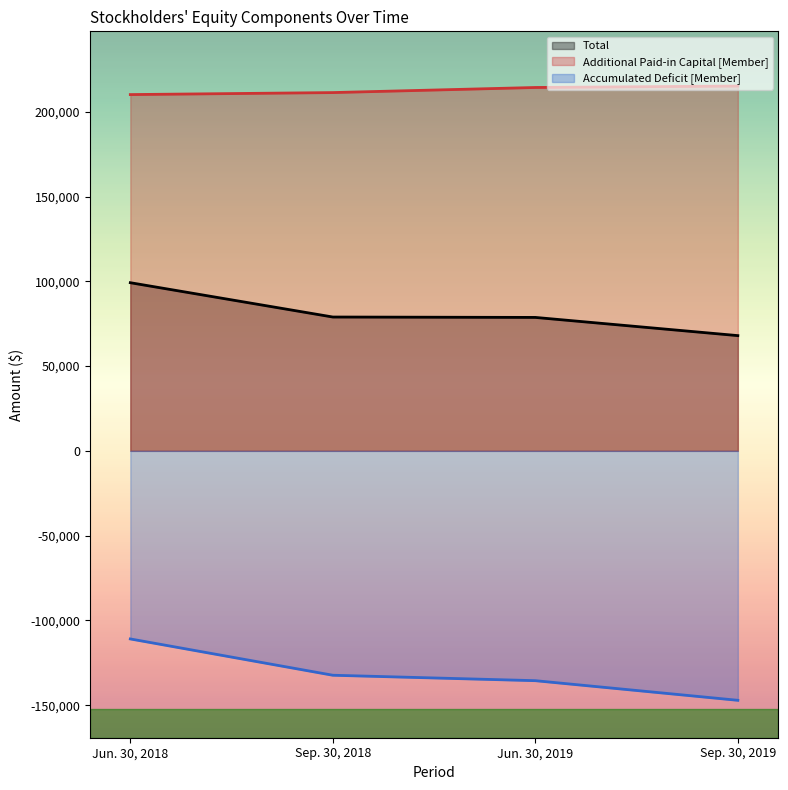

True or false: Total and Accumulated Deficit [Member] cross at least once.

False